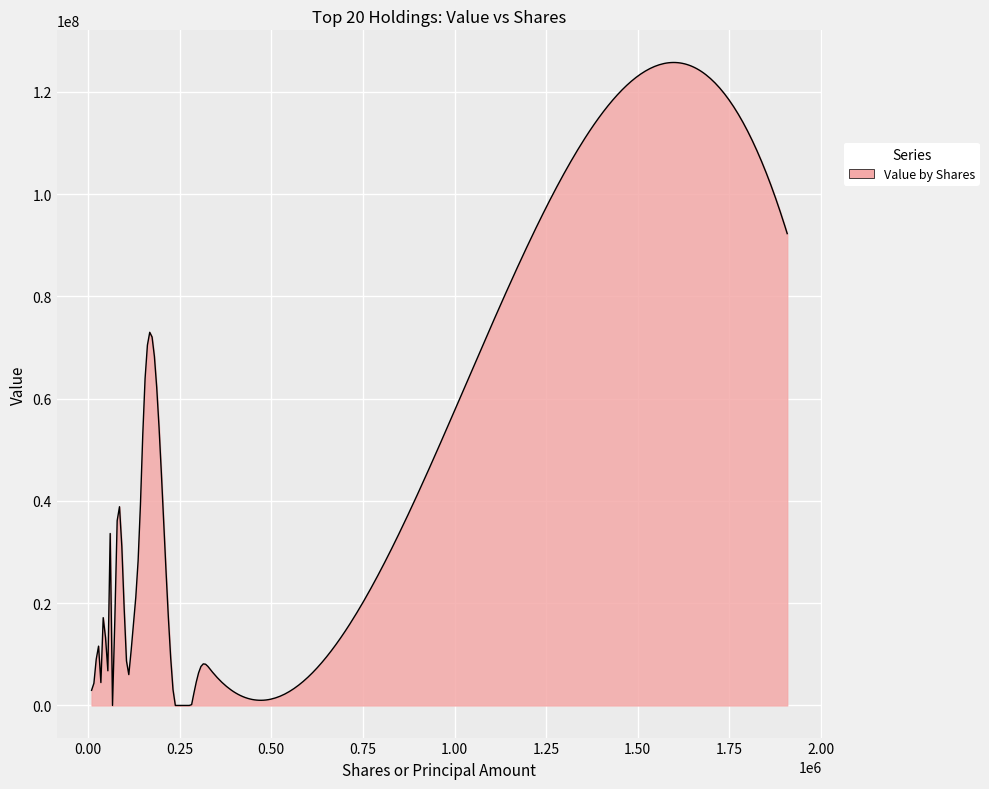

What is the maximum value shown in the chart?

125751082.7